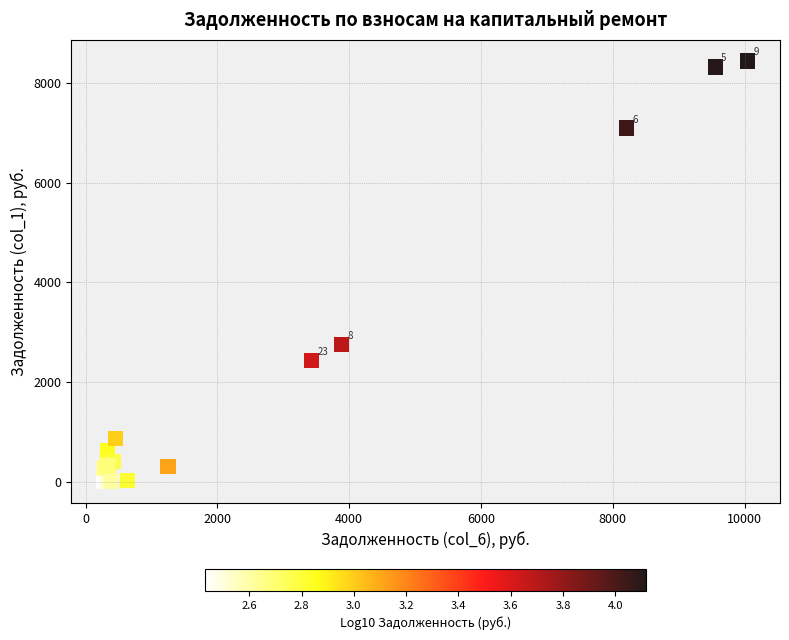

What Y value in the scatter plot is closest to 4221?

2756.1